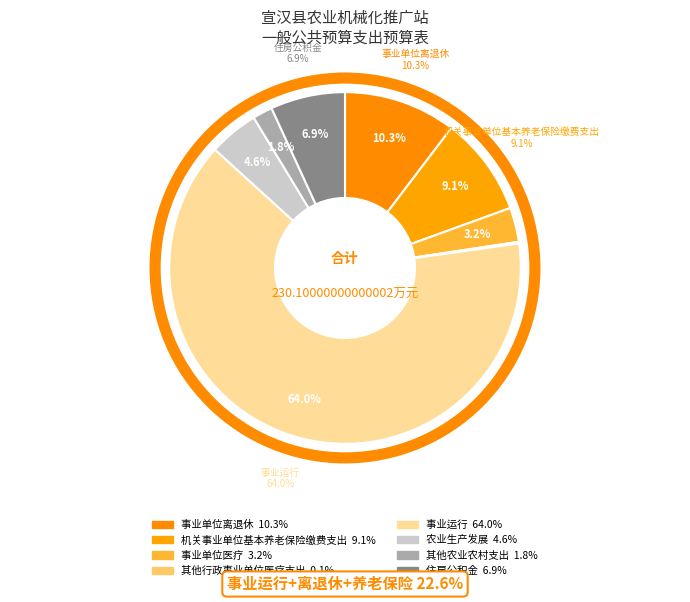

Rank the categories by value from lowest to highest.

其他行政事业单位医疗支出, 其他农业农村支出, 事业单位医疗, 农业生产发展, 住房公积金, 机关事业单位基本养老保险缴费支出, 事业单位离退休, 事业运行